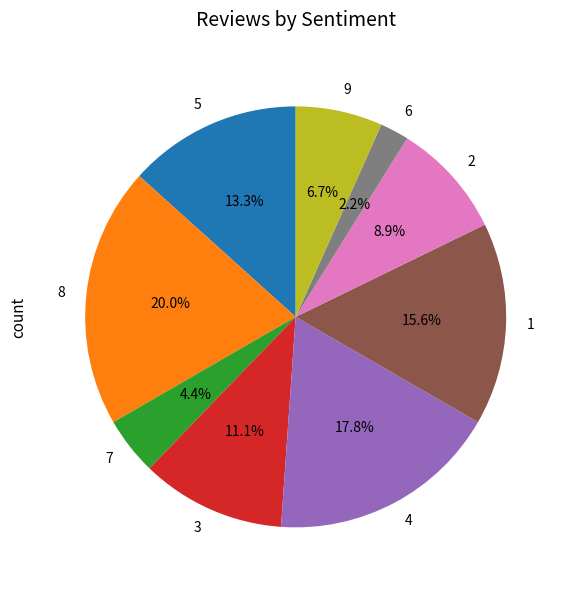

Is it true that 7 is 4% of the pie?

True